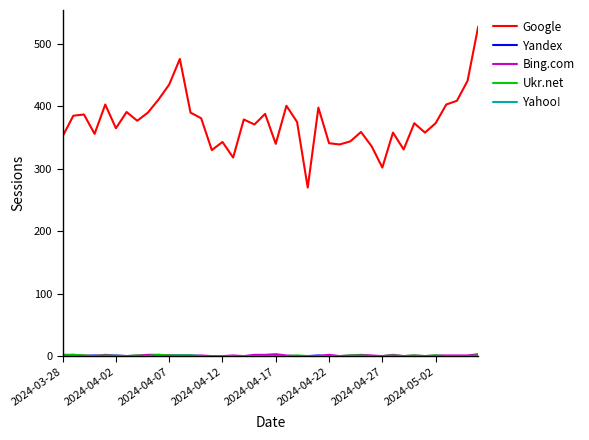

Which series has the largest total across all categories?

Google